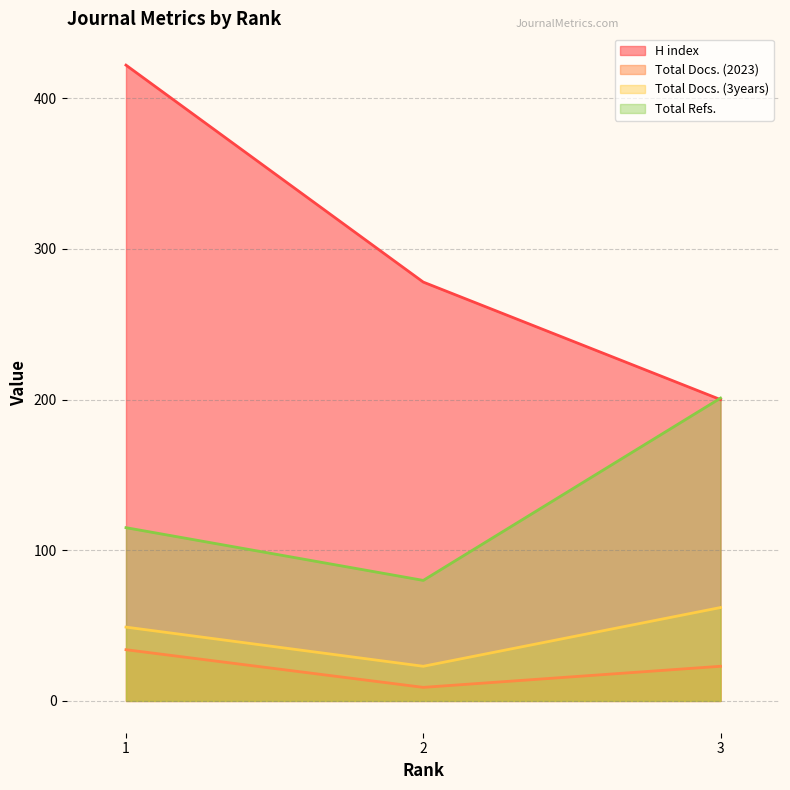

Does the chart display data point markers on the line(s)?

No